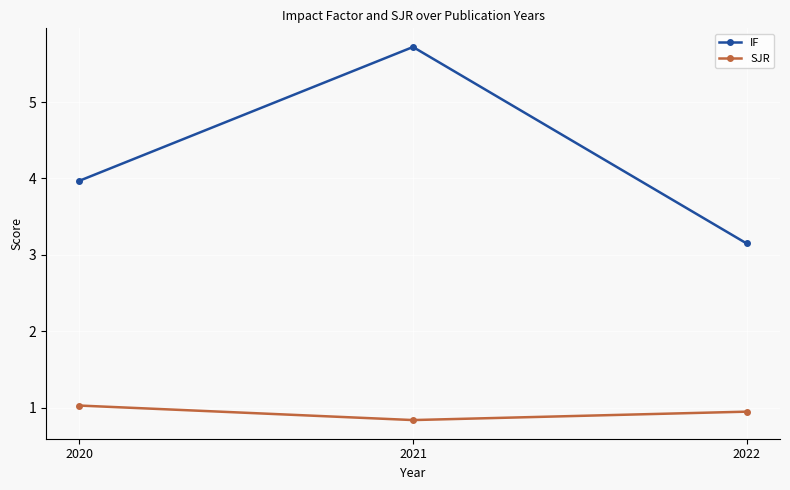

List the series in order of their peak value, lowest first.

SJR, IF